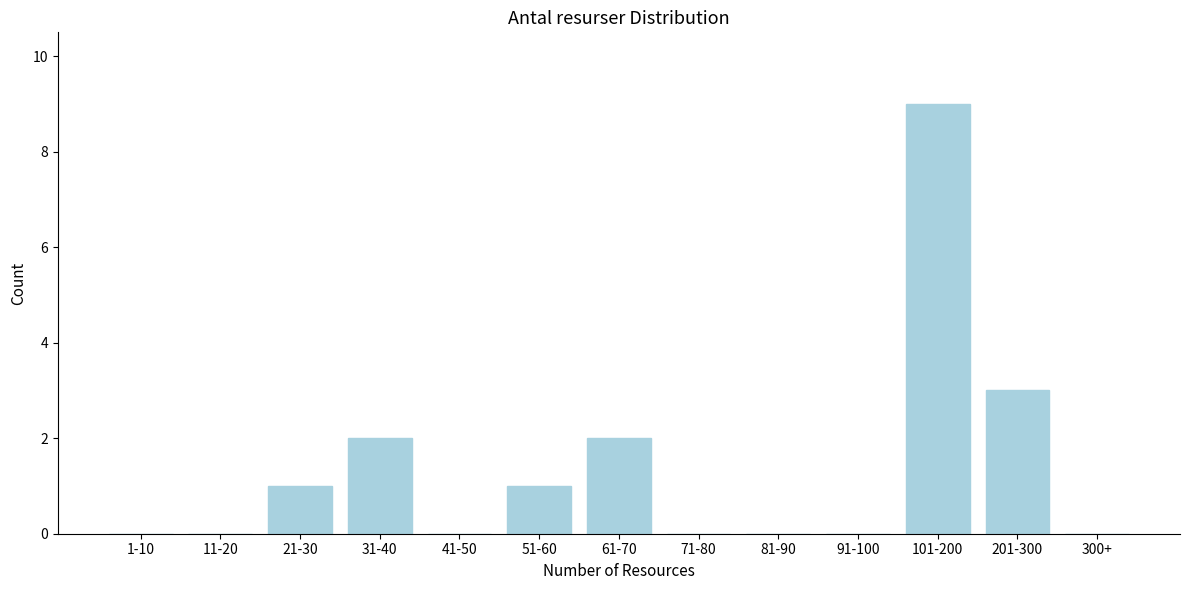

Reading left to right, transcribe all the data shown in this chart.

1-10=0	11-20=0	21-30=1	31-40=2	41-50=0	51-60=1	61-70=2	71-80=0	81-90=0	91-100=0	101-200=9	201-300=3	300+=0